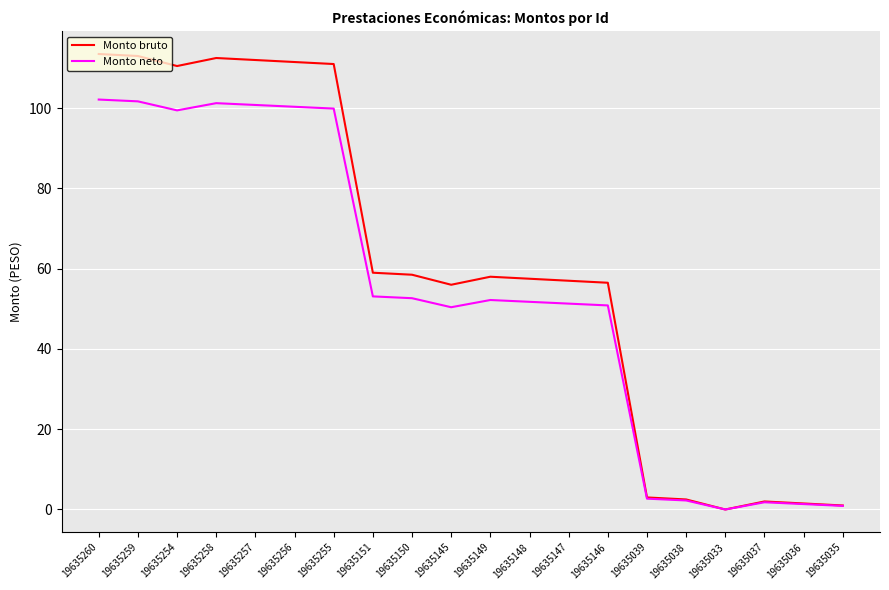

Is it true that Monto bruto equals 1.5 at 19635036?

True